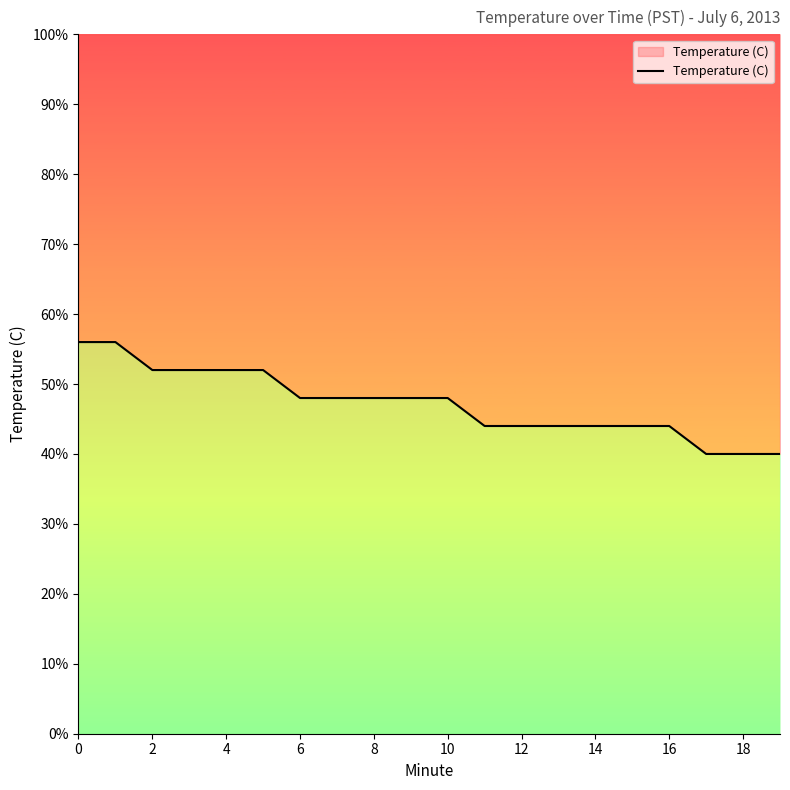

Does the chart have visible grid lines?

No